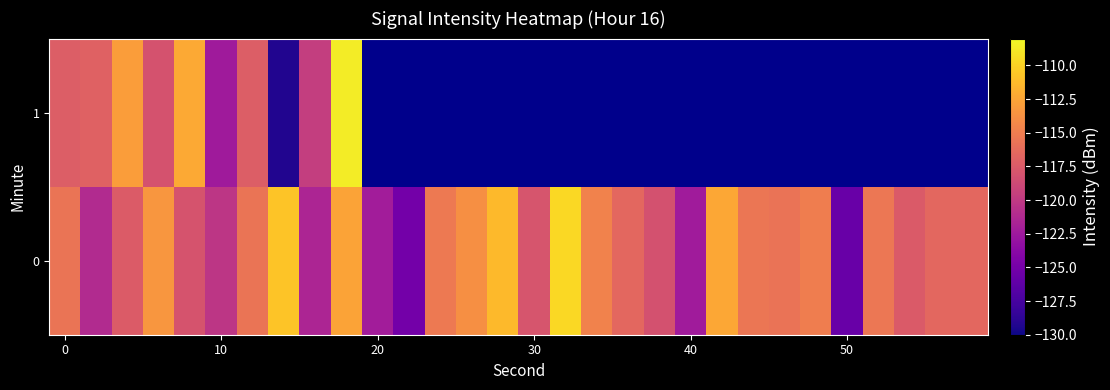

How many distinct data groups are displayed?

2